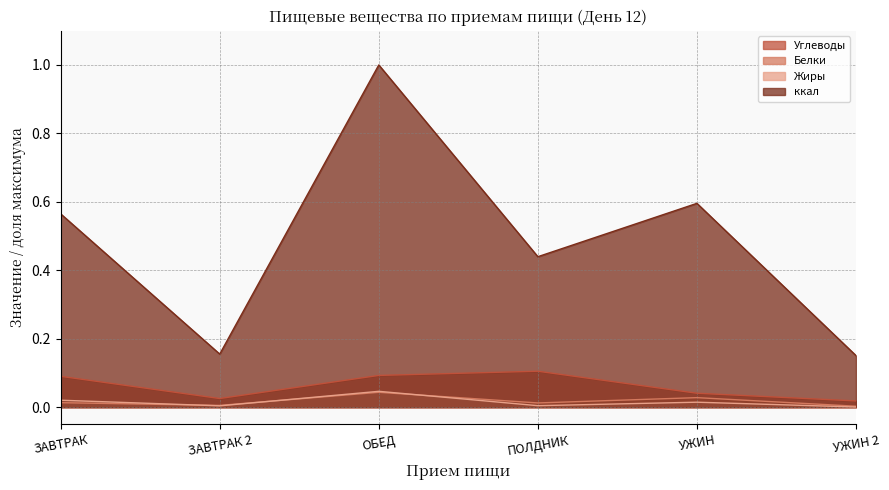

List the series in order of their peak value, lowest first.

Белки, Жиры, Углеводы, ккал